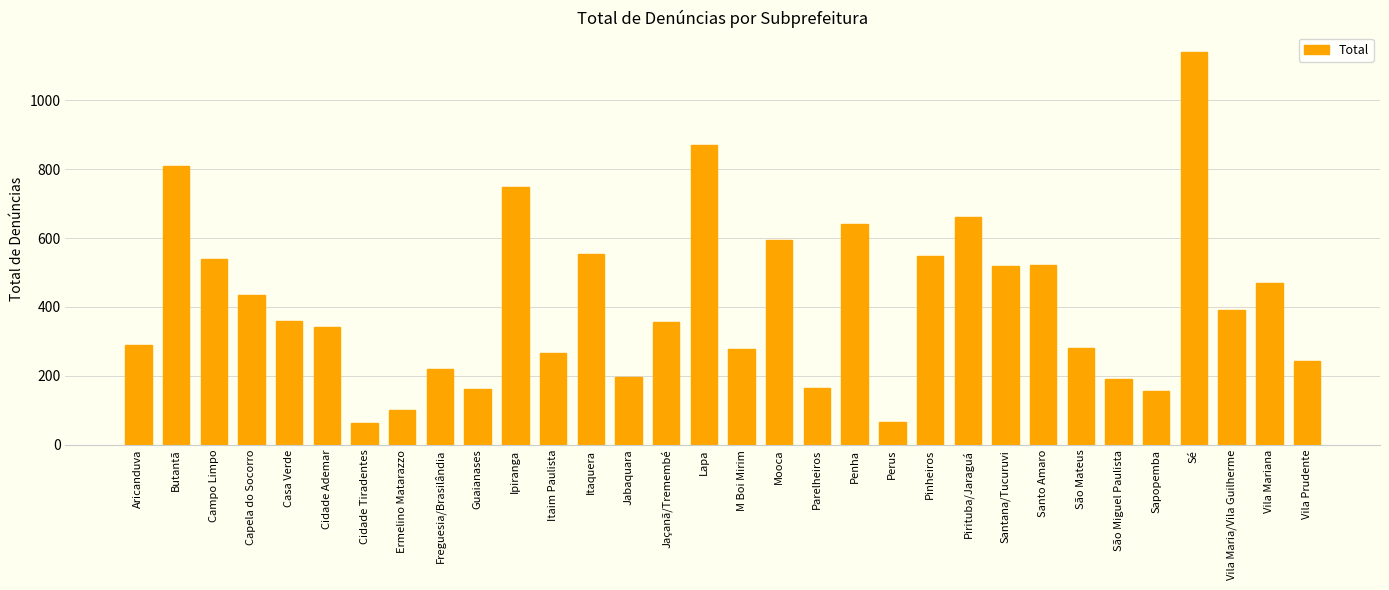

What is the average value?

412